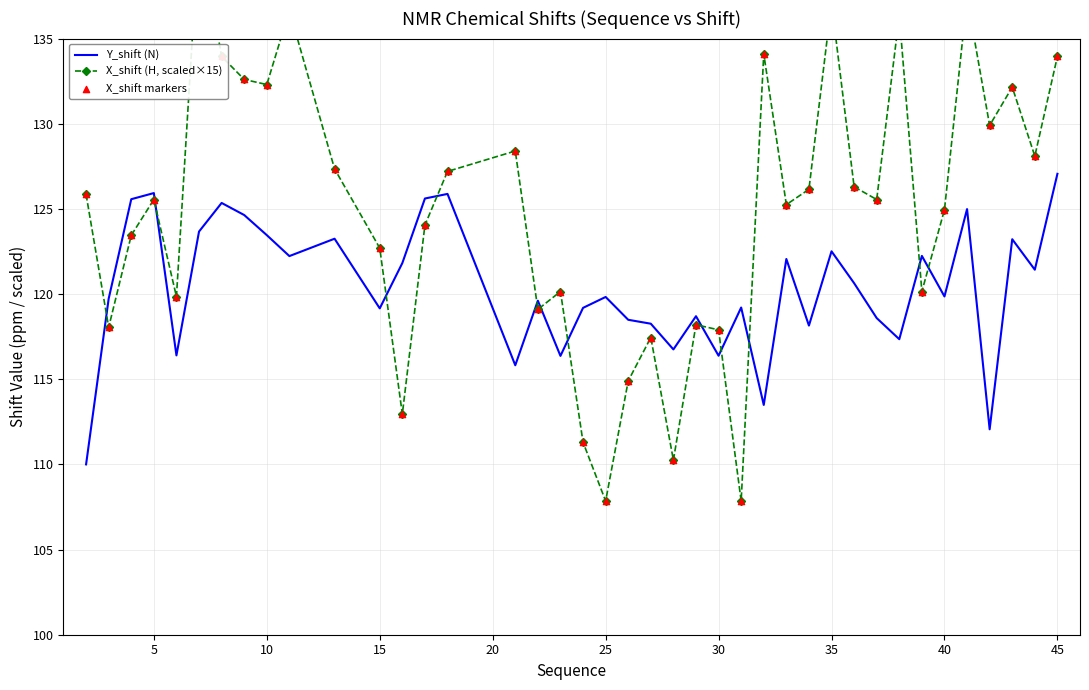

True or false: Y_shift (N) has a value of 119.2 at 15.

True